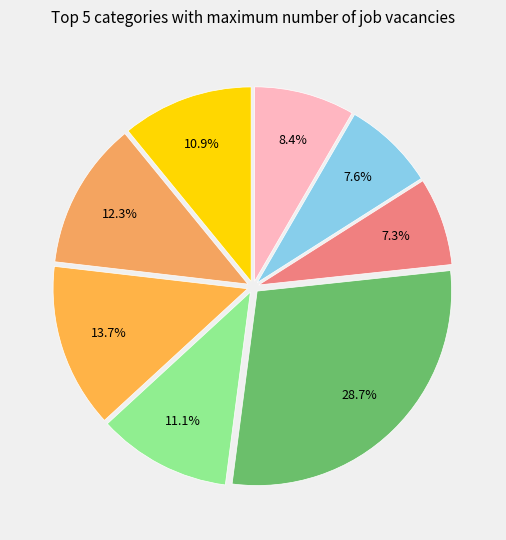

How many segments does this pie chart have?

8